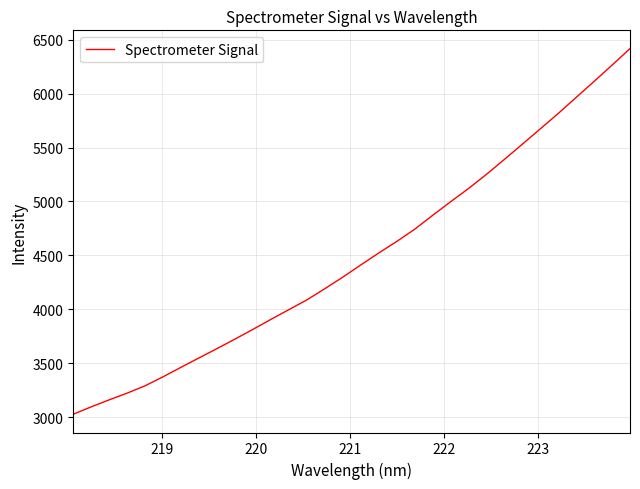

What is the maximum value shown in the chart?

6417.3